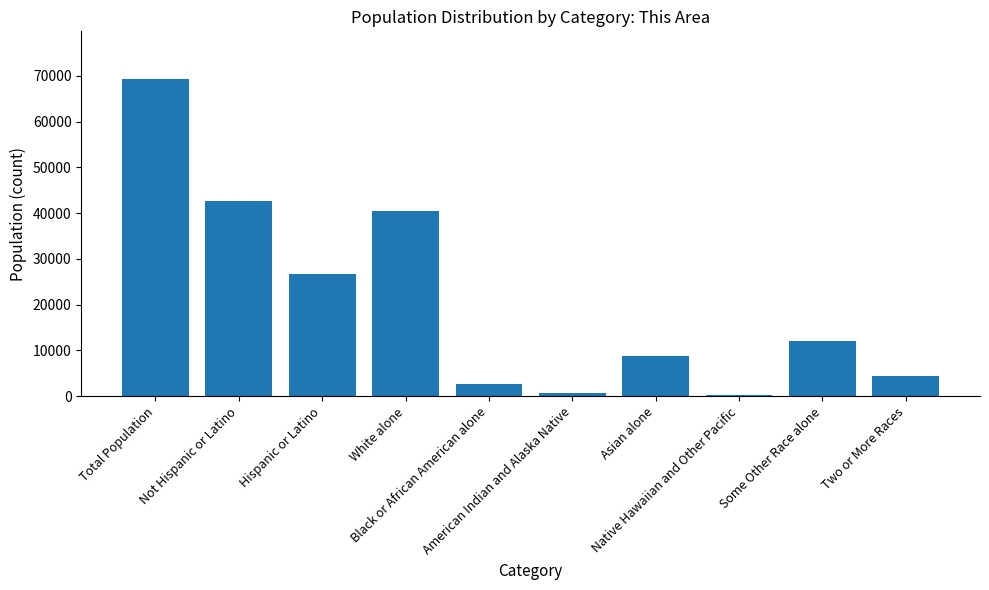

How many series are shown in this chart?

1